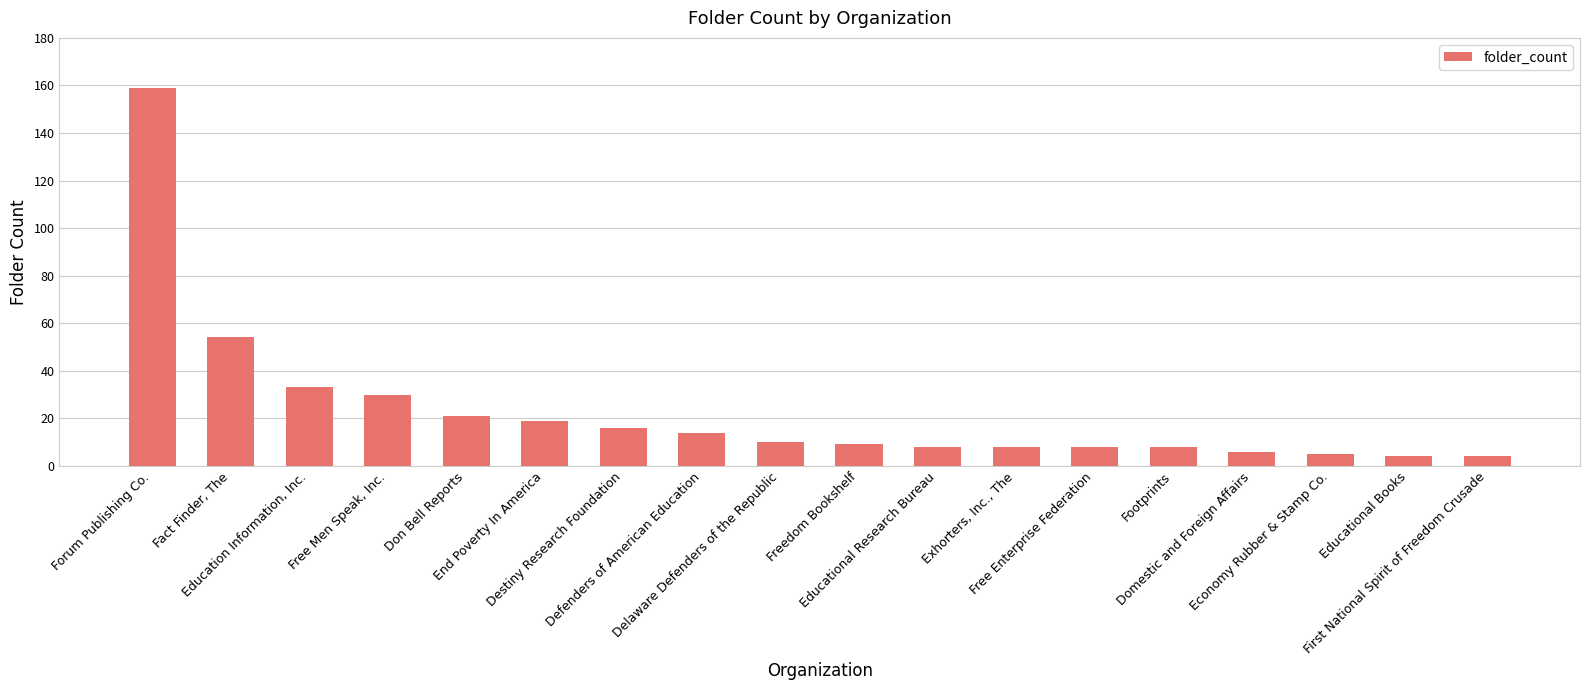

What is the change in value from Freedom Bookshelf to Domestic and Foreign Affairs?

-3